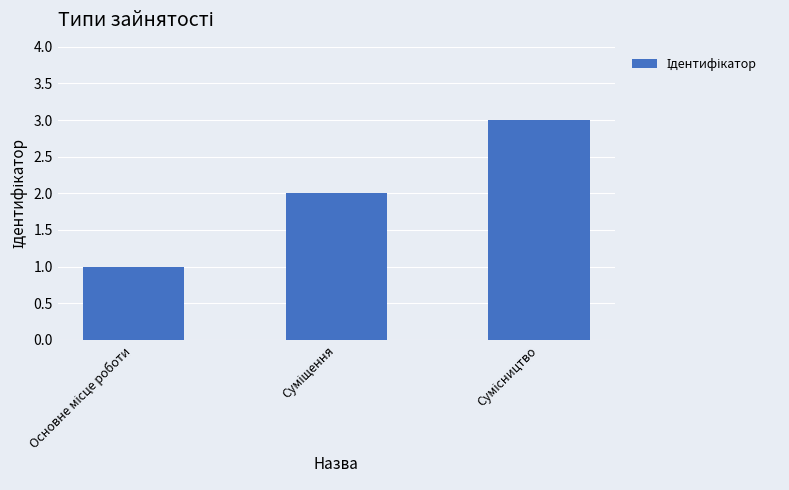

How many values are between 1 and 3?

3